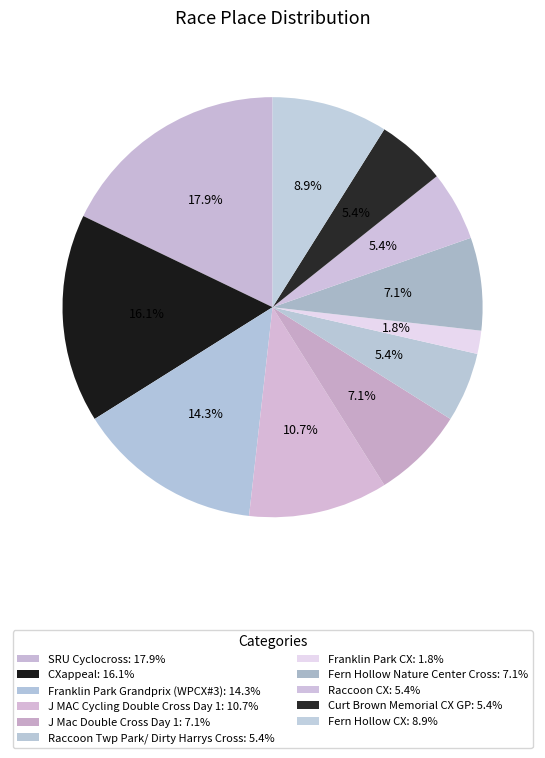

How many segments does this pie chart have?

11